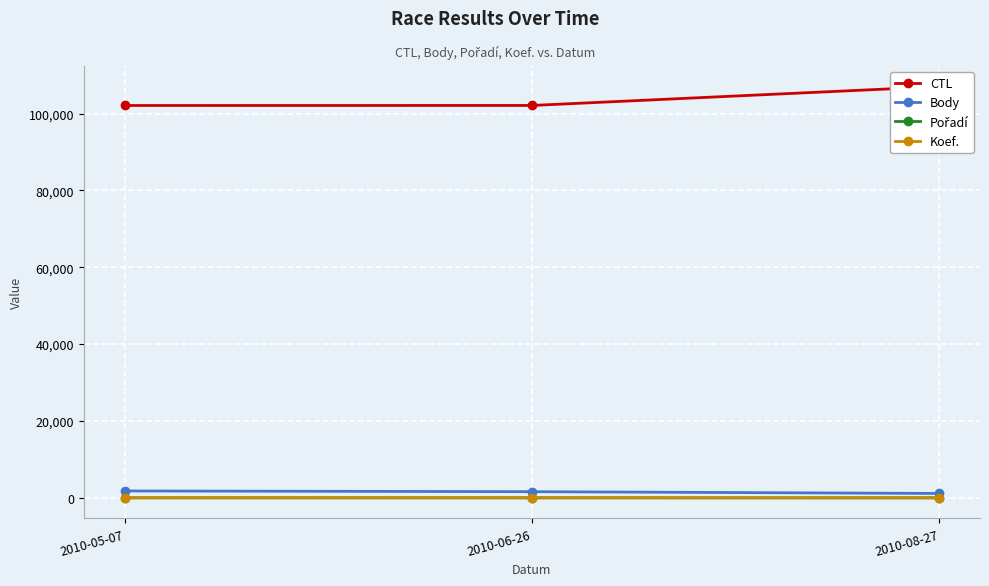

What is the difference between the Pořadí values at 2010-06-26 and 2010-08-27?

3